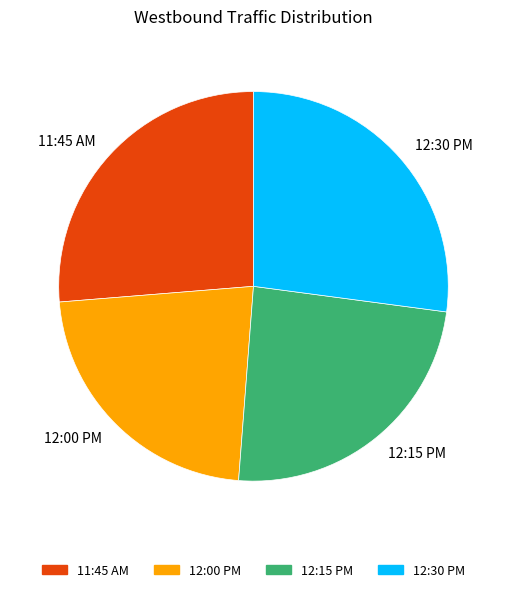

Which category has the biggest portion of the pie?

12:30 PM